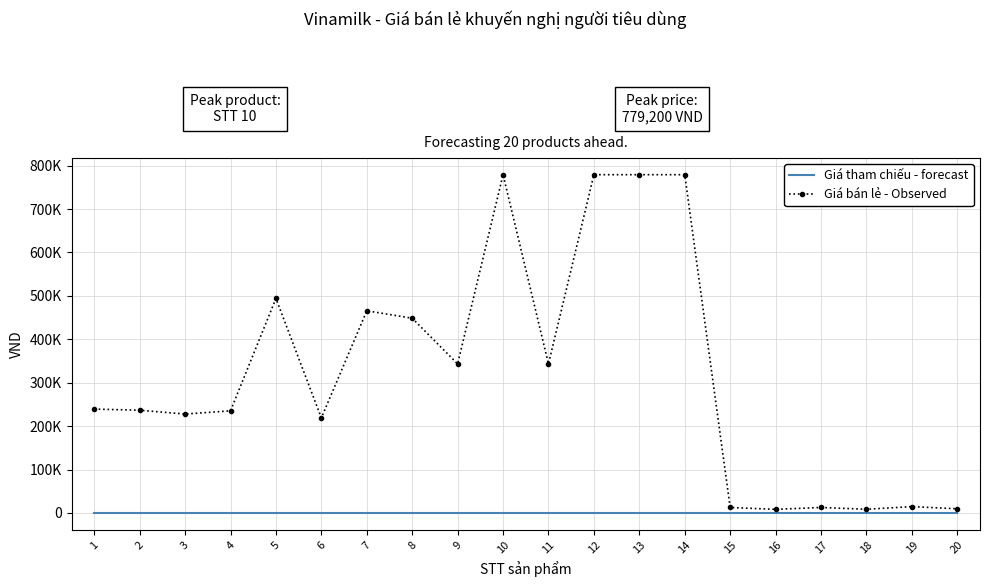

Reading left to right, transcribe all the data shown in this chart.

Giá tham chiếu - forecast: 1=0	2=0	3=0	4=0	5=0	6=0	7=0	8=0	9=0	10=0	11=0	12=0	13=0	14=0	15=0	16=0	17=0	18=0	19=0	20=0
Giá bán lẻ - Observed: 1=239300	2=236700	3=227900	4=235300	5=494100	6=218900	7=465700	8=448600	9=343400	10=779200	11=343400	12=779200	13=779200	14=779200	15=12700	16=8390	17=12700	18=8570	19=14700	20=9700